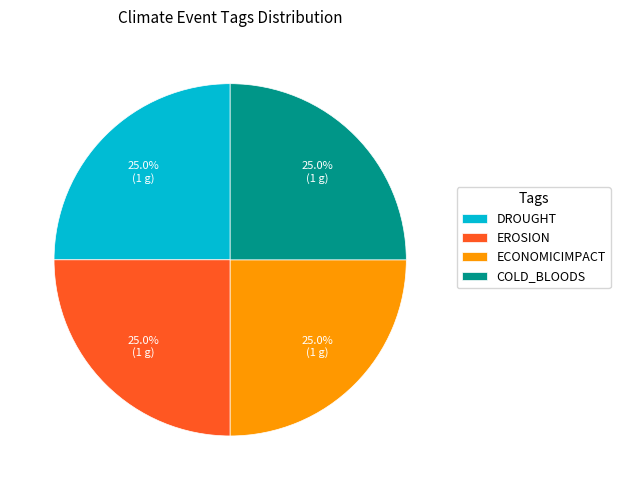

What is the ratio of the value at DROUGHT to the value at EROSION?

1.0